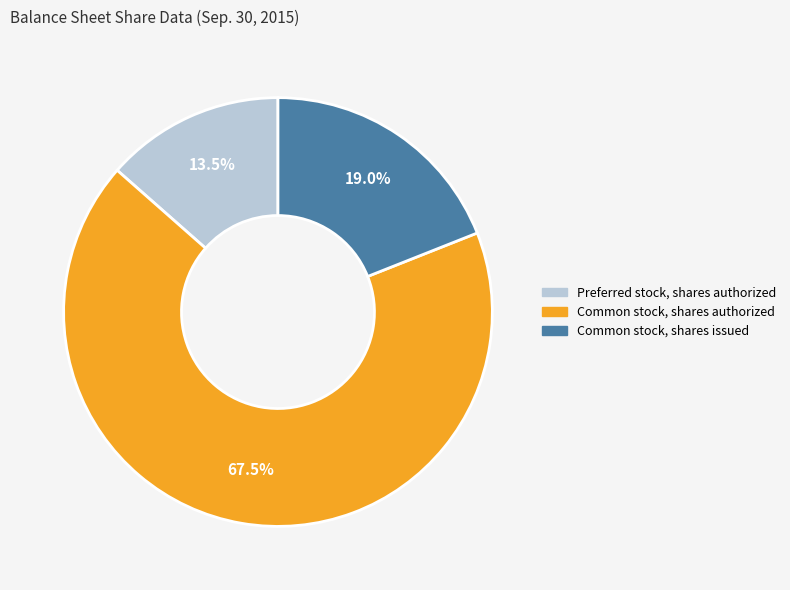

How many segments does this pie chart have?

3